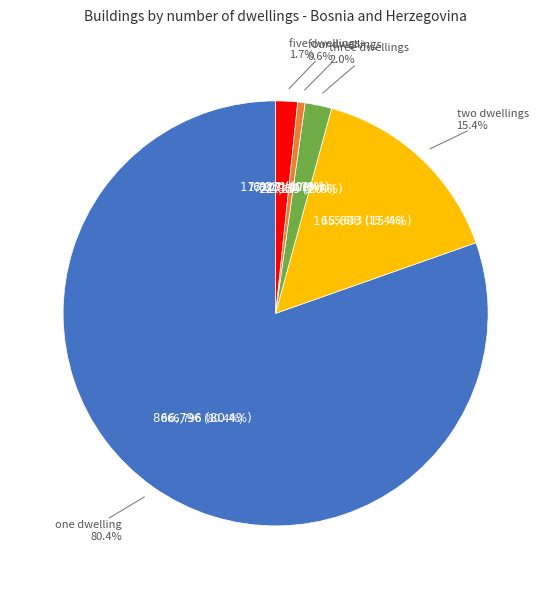

To the nearest percent, what percentage of the pie is one dwelling?

80%